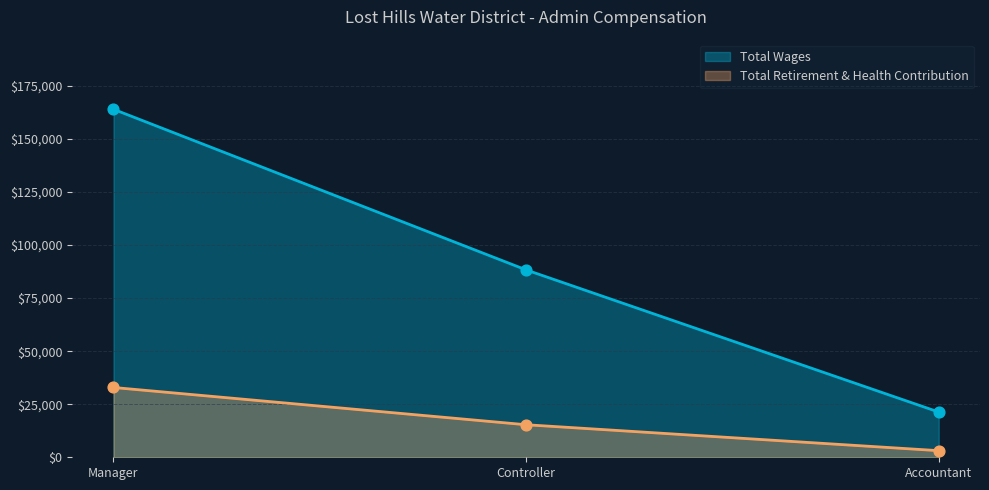

At how many categories does at least one series exceed 113964?

1